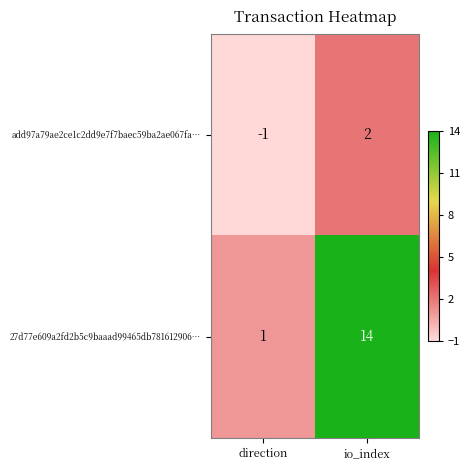

At direction, list the series in order from largest to smallest.

27d77e609a2fd2b5c9baaad99465db781612906…, add97a79ae2ce1c2dd9e7f7baec59ba2ae067fa…